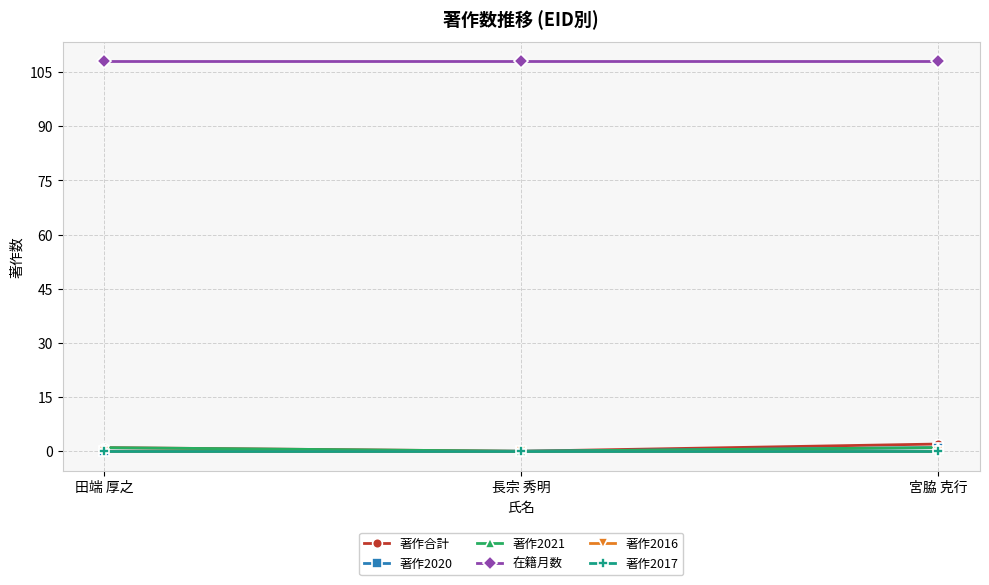

How many lines are shown in the chart?

6